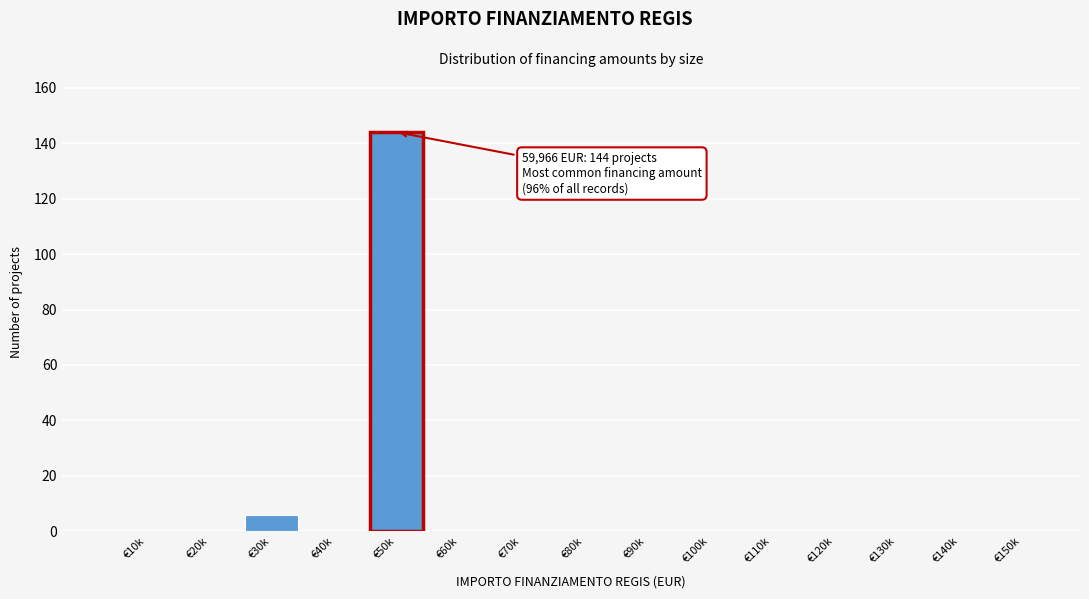

Reading left to right, list all the values displayed in this chart.

€10k=0	€20k=0	€30k=6	€40k=0	€50k=144	€60k=0	€70k=0	€80k=0	€90k=0	€100k=0	€110k=0	€120k=0	€130k=0	€140k=0	€150k=0